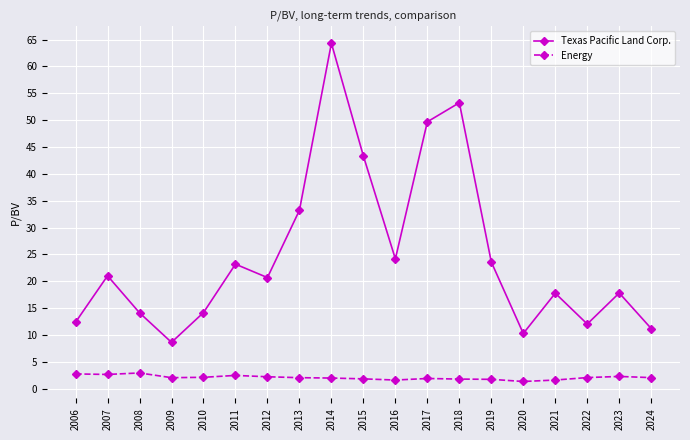

At how many categories does at least one series exceed 7?

19